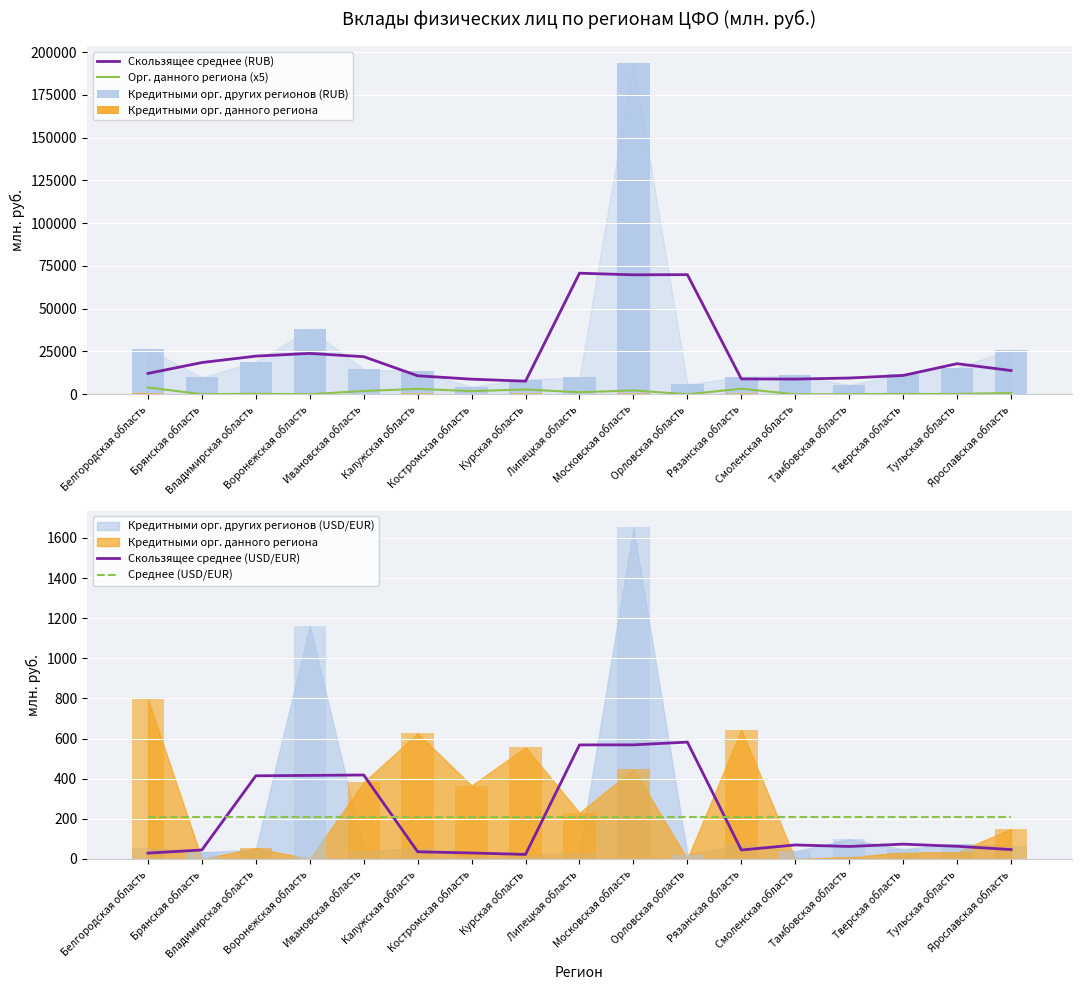

True or false: Орг. данного региона (x5) and Скользящее среднее (RUB) intersect in this chart.

False